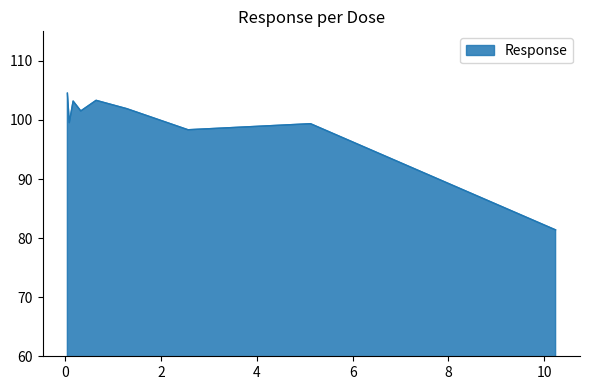

What is the minimum value shown in the chart?

81.4